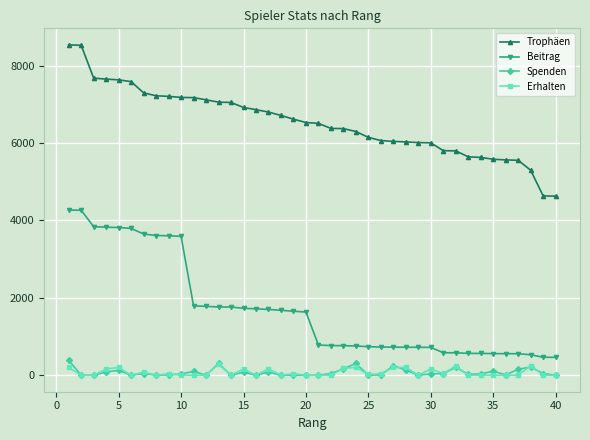

What is the sum of all Erhalten values?

2853